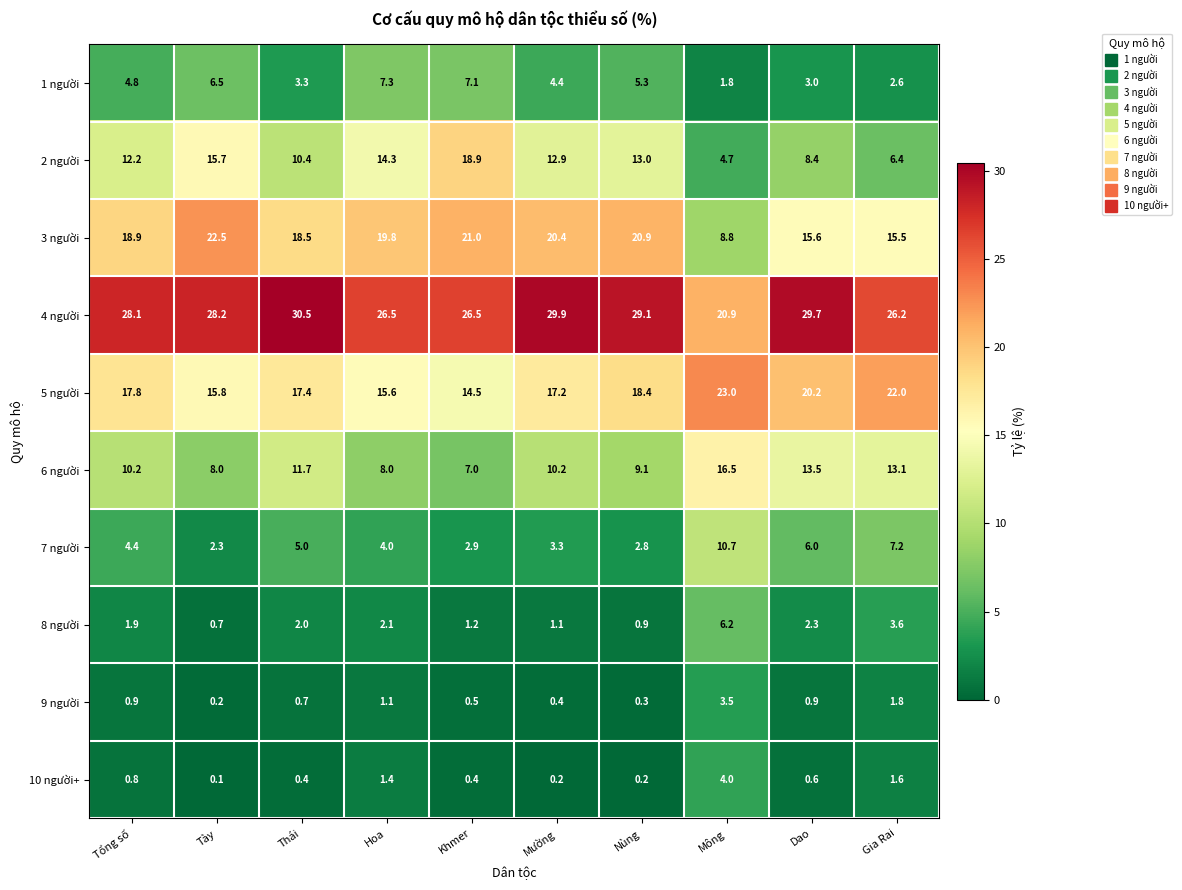

Which label corresponds to the smallest value in the chart?

Tày